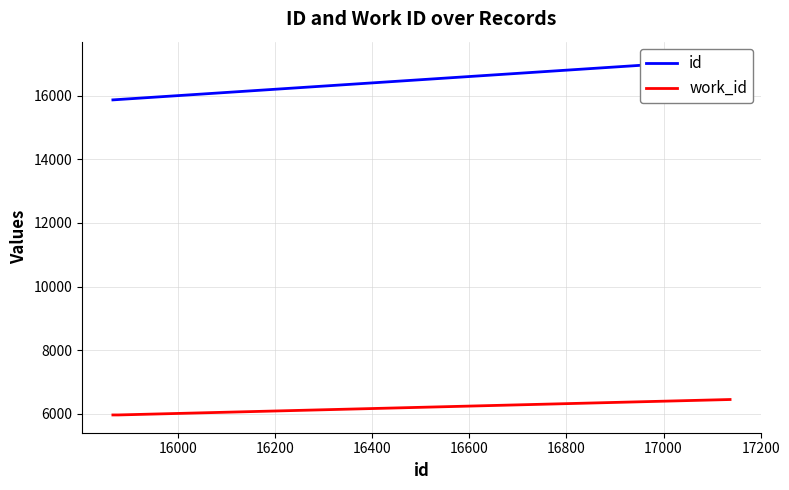

What is the lowest value of the work_id series?

5965